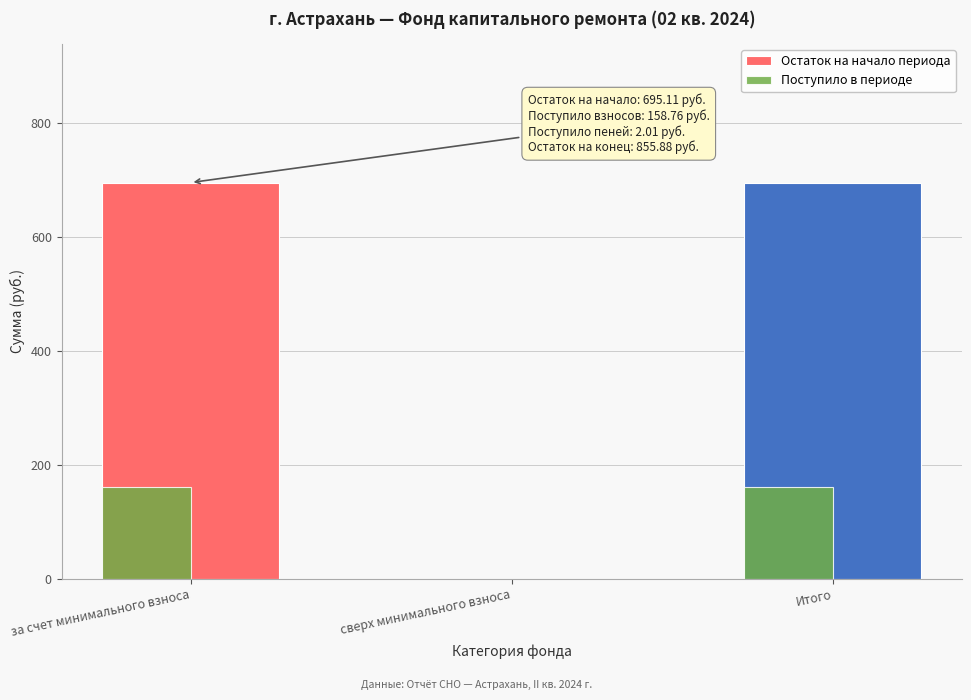

Is the value of Поступило в периоде at за счет минимального взноса greater than the value of Остаток на начало периода at сверх минимального взноса?

Yes